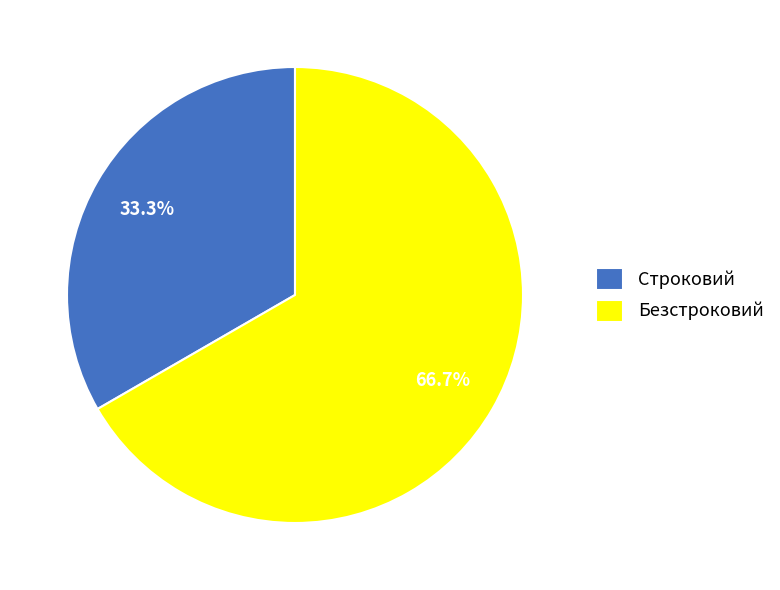

To the nearest percent, what percentage of the pie is Строковий?

33%